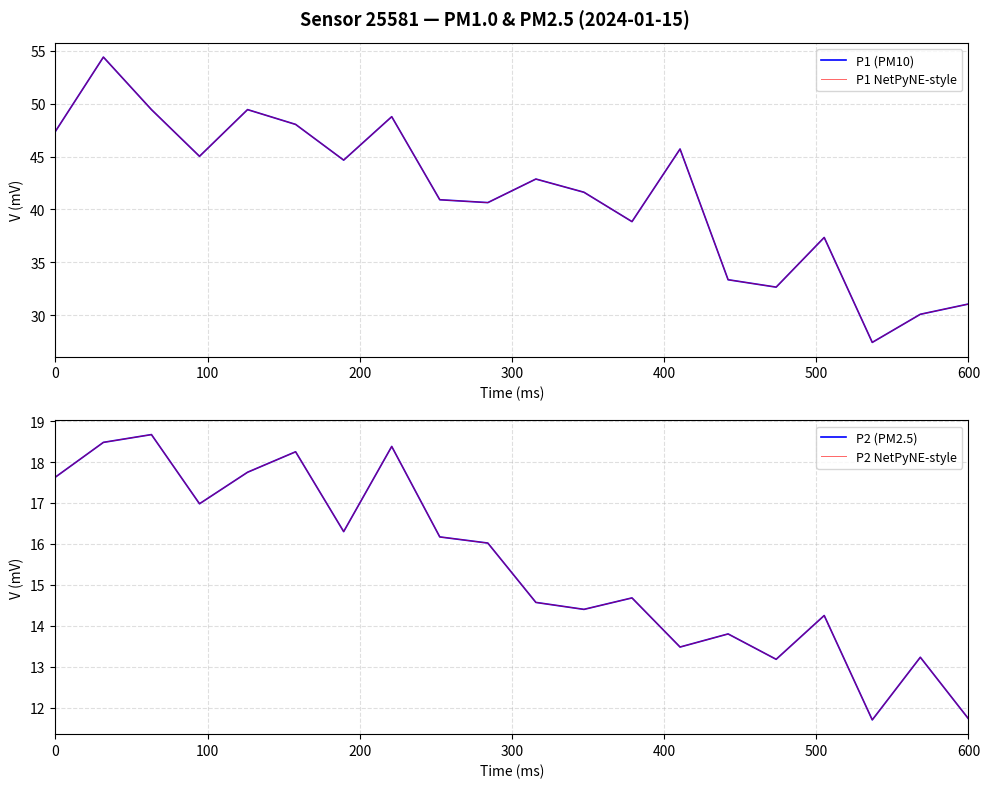

In P1 (PM10), how many points are lower than both neighbors (excluding endpoints)?

6